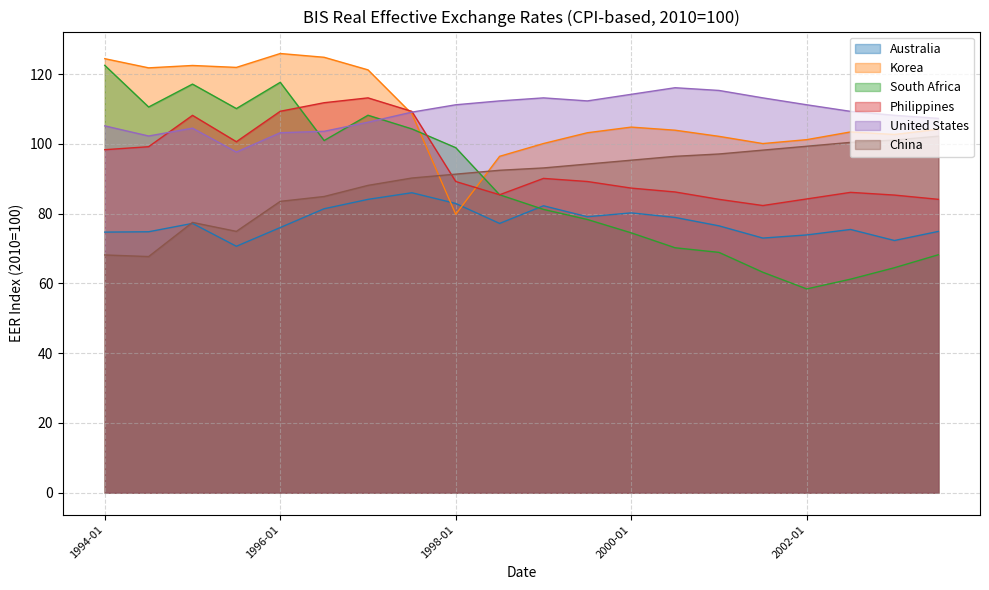

Does the chart display data point markers on the line(s)?

No